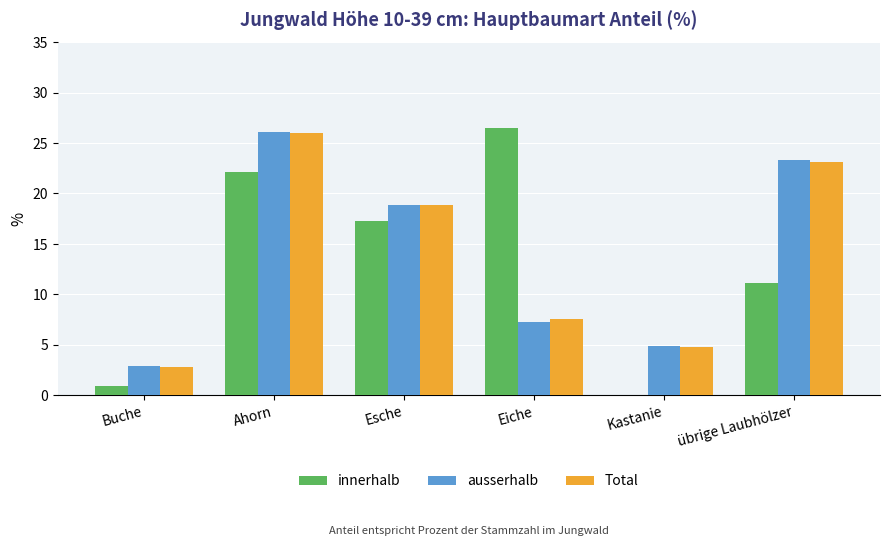

Reading left to right, what are all the values shown in this chart?

innerhalb: 0.9	22.1	17.3	26.5	0.0	11.1
ausserhalb: 2.9	26.1	18.9	7.2	4.9	23.3
Total: 2.8	26.0	18.9	7.5	4.8	23.1